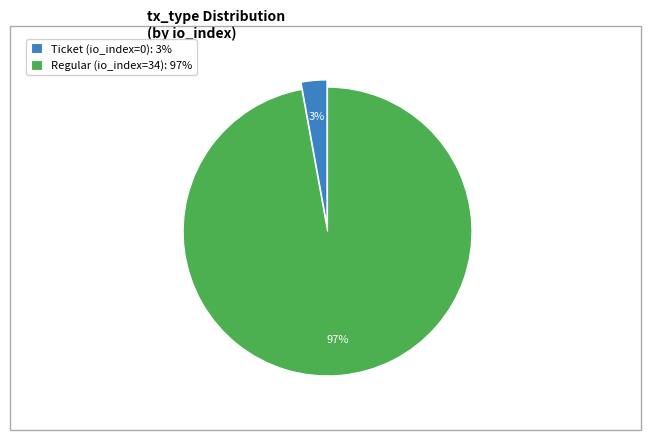

The Ticket (io_index=0): 3% slice represents 3% of the pie. True or false?

True